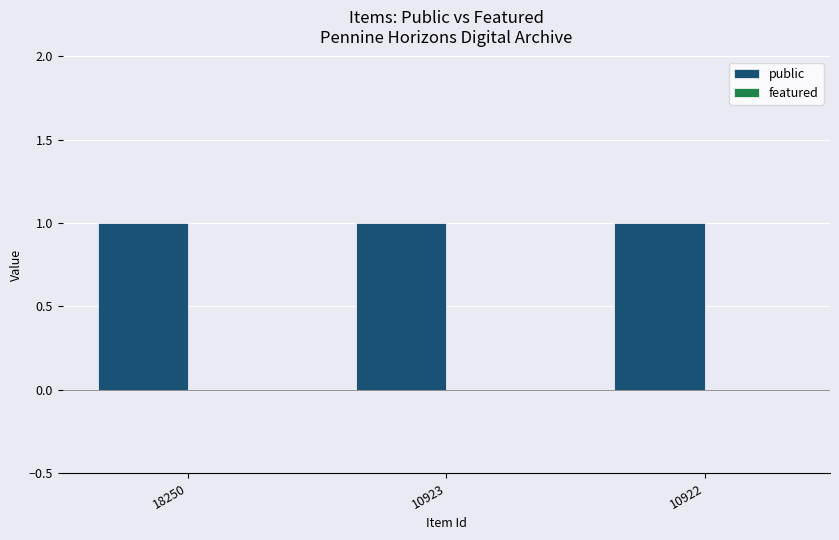

Which category has the lowest value in the public series?

18250